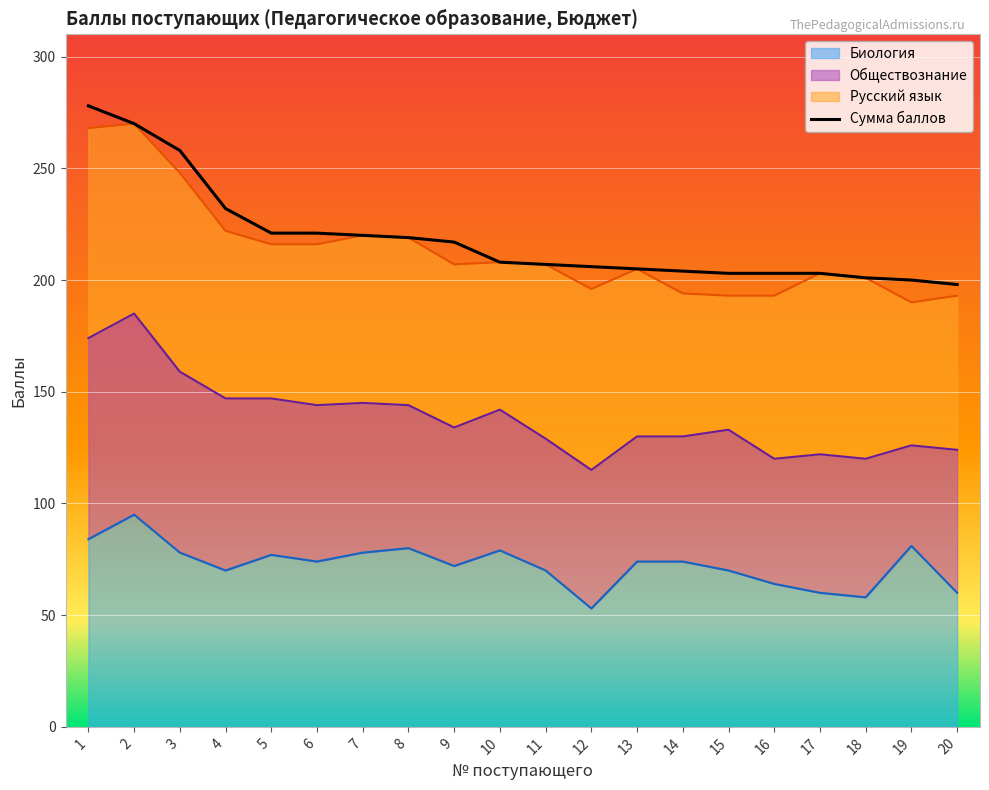

Approximately how many times larger is the value at 16 compared to 7?

0.9